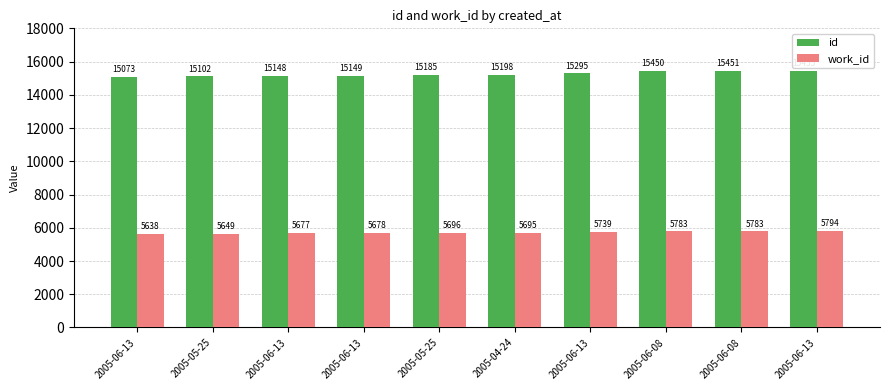

What is the average value of the id series?

15251